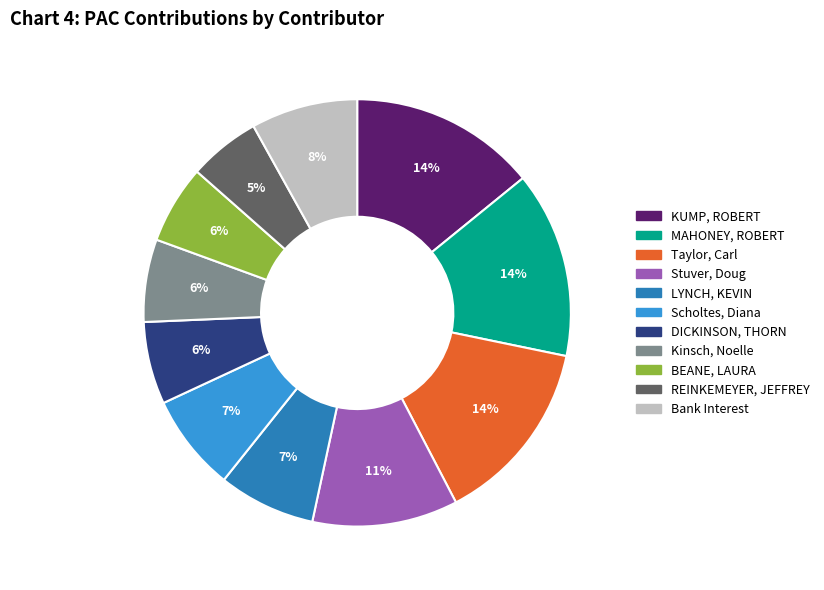

To the nearest percent, what is the average slice percentage?

9%